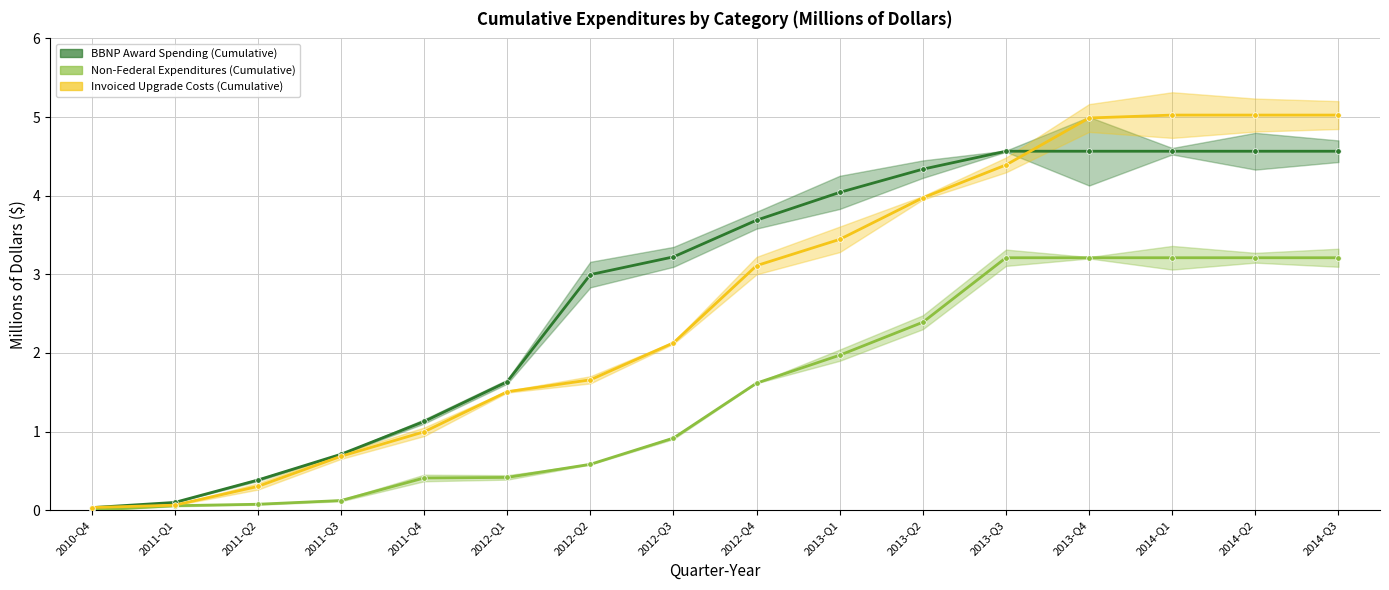

True or false: Non-Federal Expenditures (Cumulative) and Invoiced Upgrade Costs (Cumulative) intersect in this chart.

False